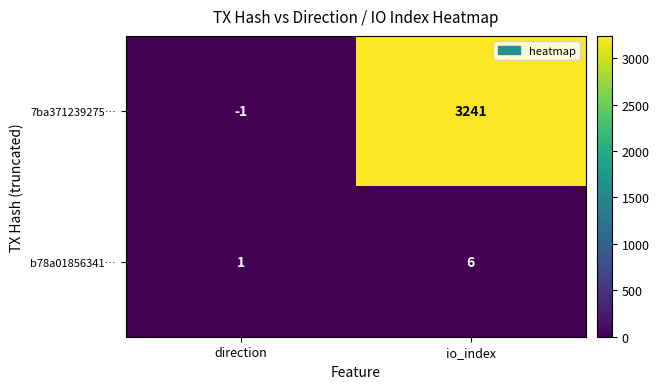

What is the average value of the b78a01856341… series?

4